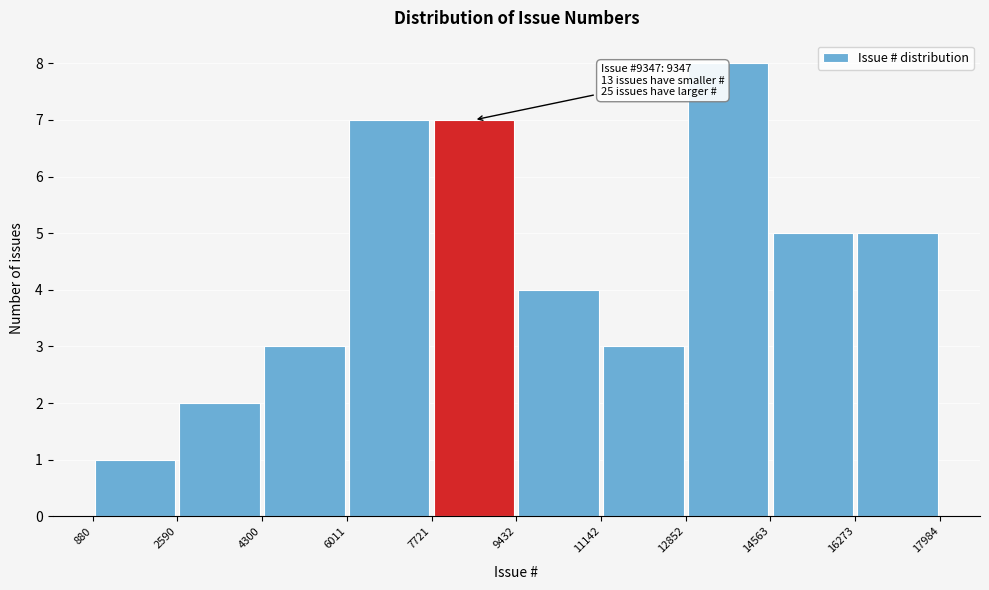

Which range on the x-axis has the tallest bar?

12852 to 14563